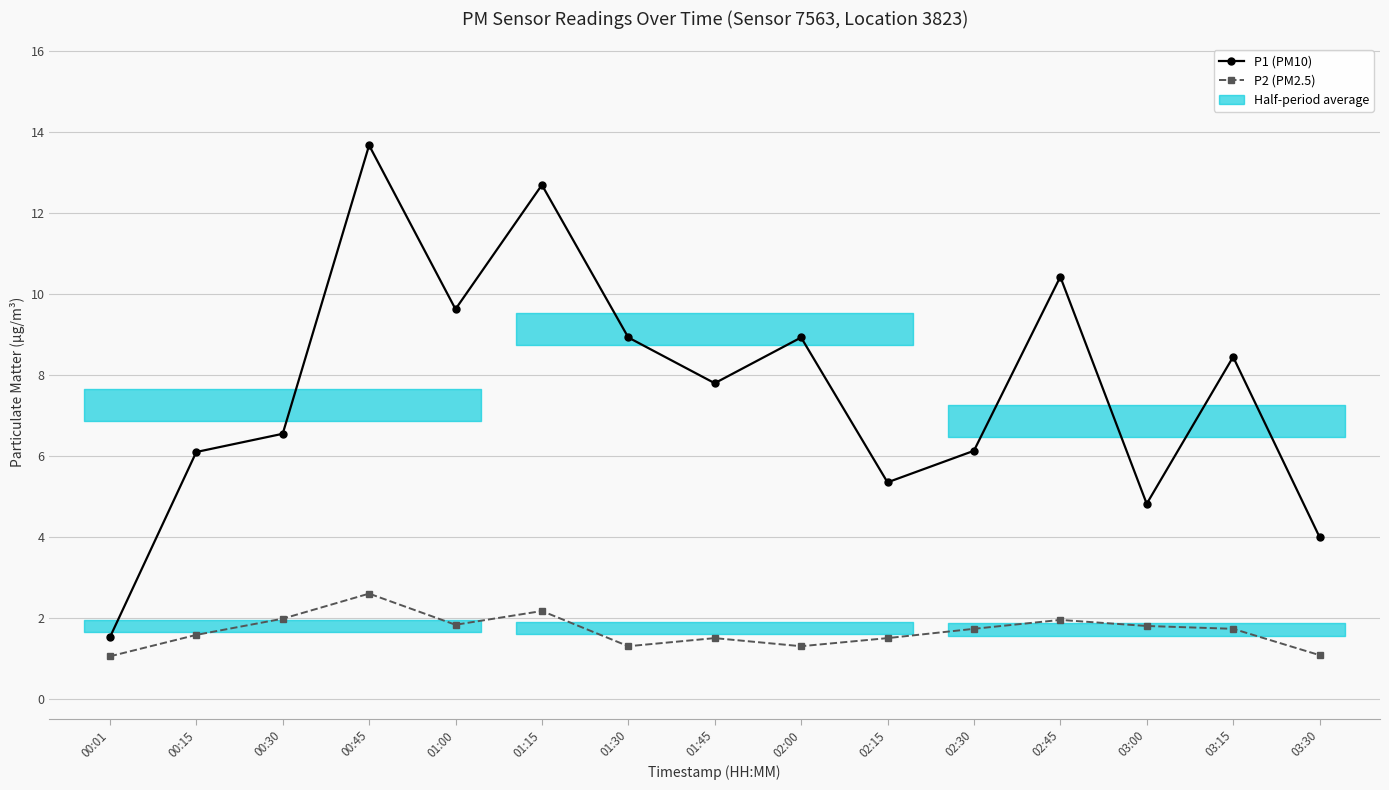

What is the approximate value of P2 (PM2.5) at 02:00?

1.3